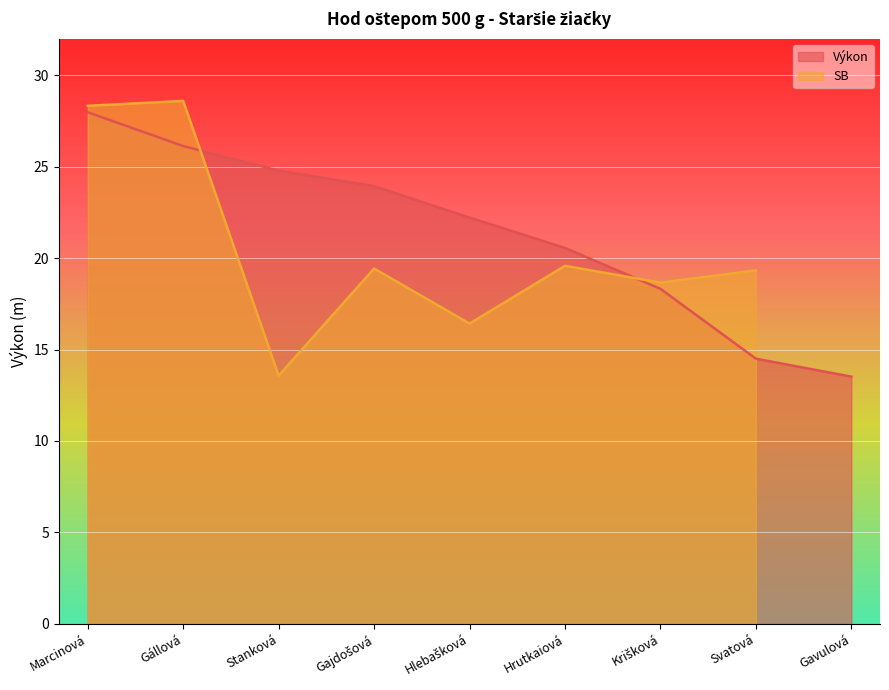

List the labels in order of value, largest first.

Marcinová, Gállová, Stanková, Gajdošová, Hlebašková, Hrutkaiová, Krišková, Svatová, Gavulová